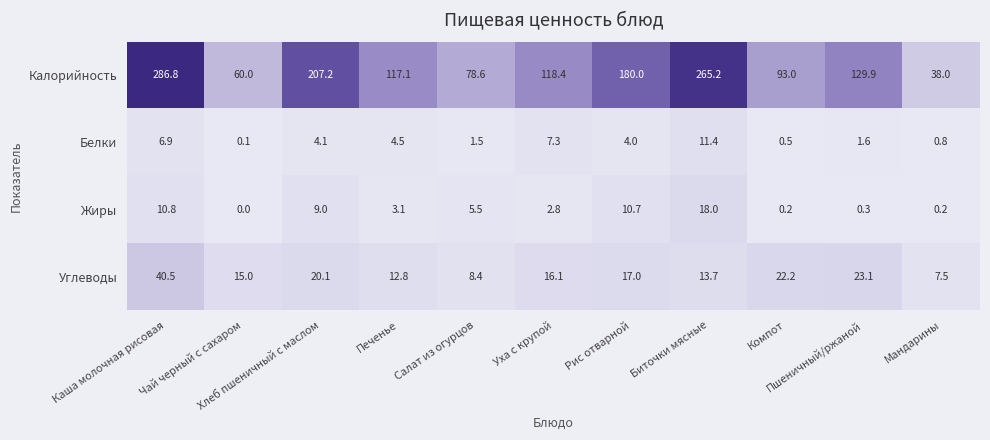

Which series has the widest spread of values?

Калорийность